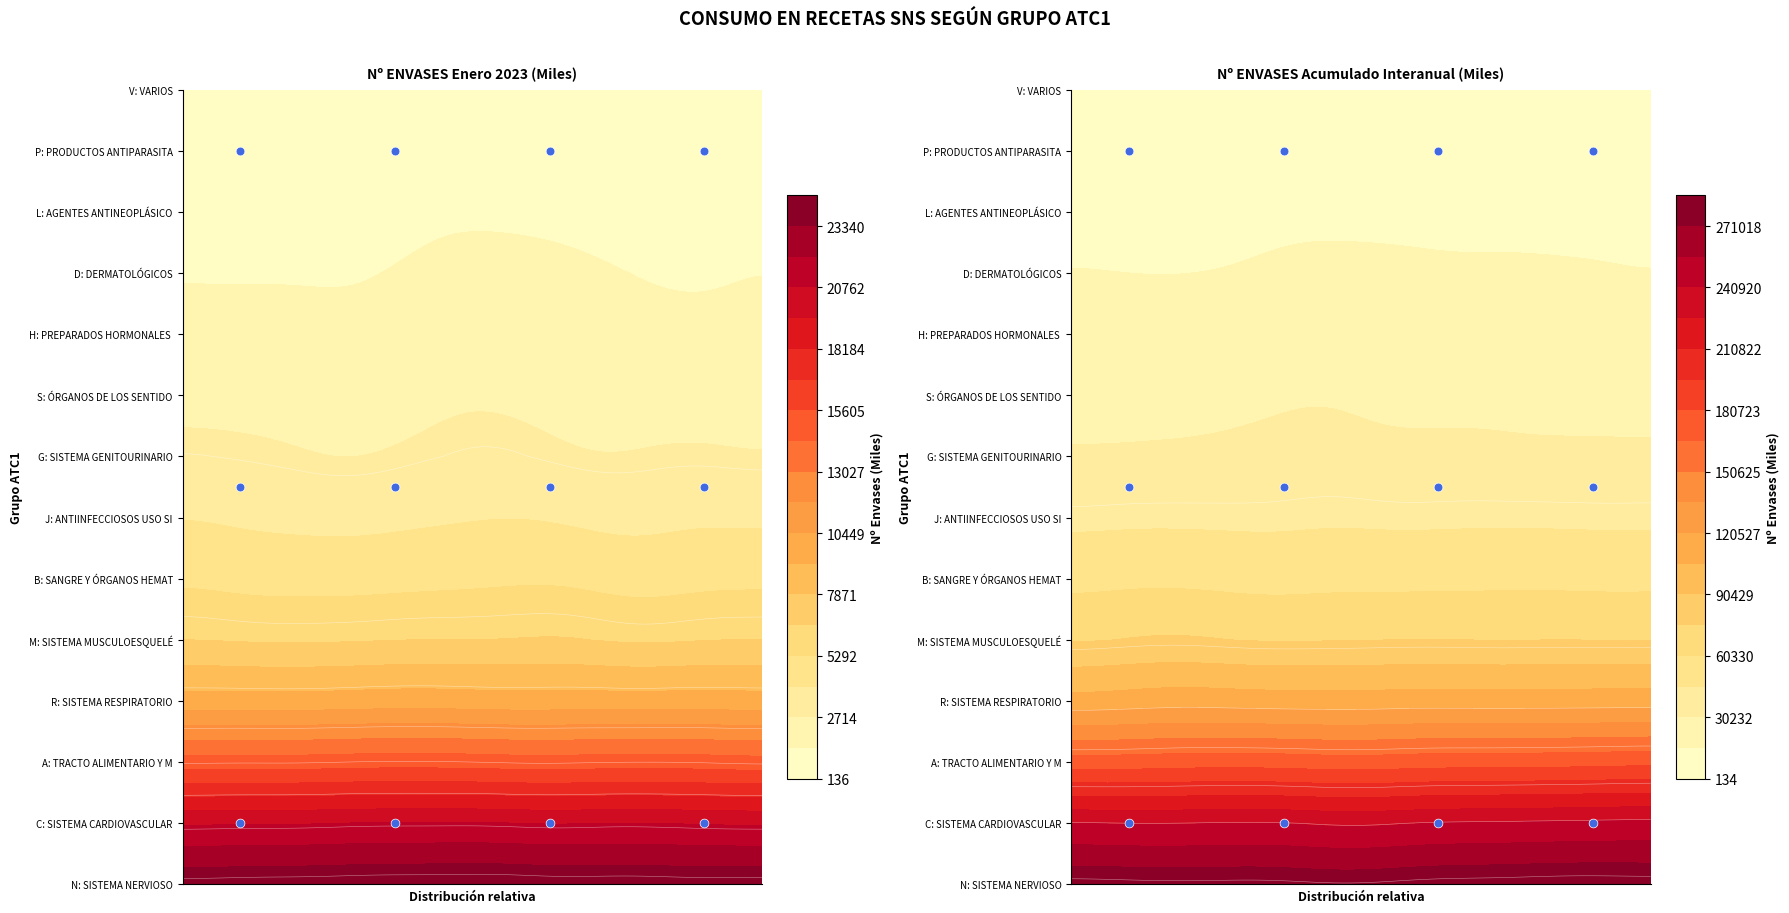

At 1, list the series in order from smallest to largest.

V, P, L, D, H, S, G, J, M, B, R, A, C, N